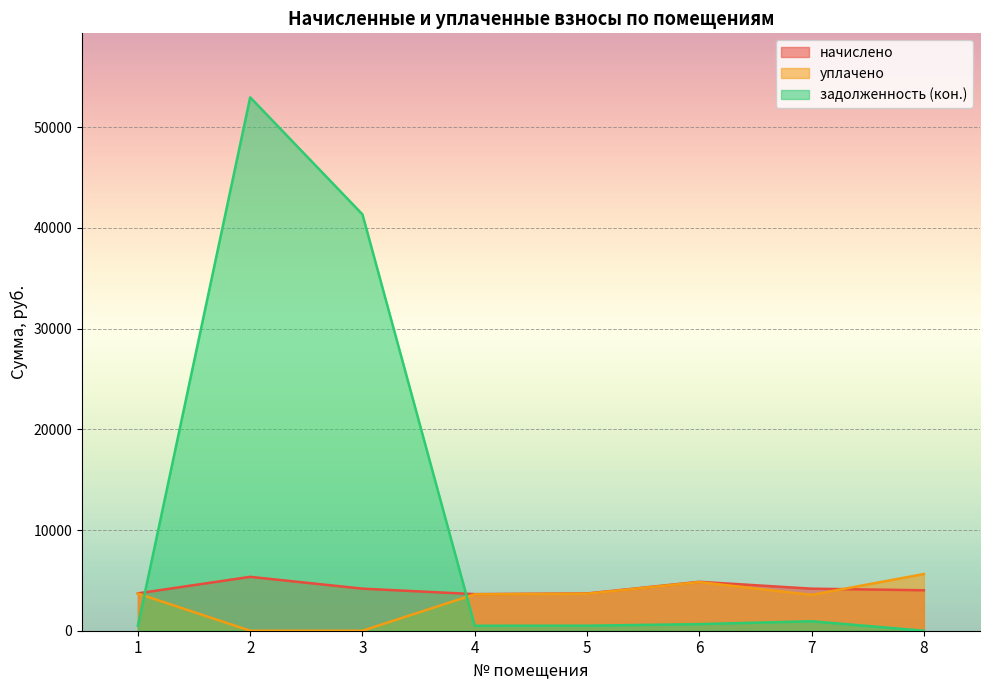

How many lines are shown in the chart?

3